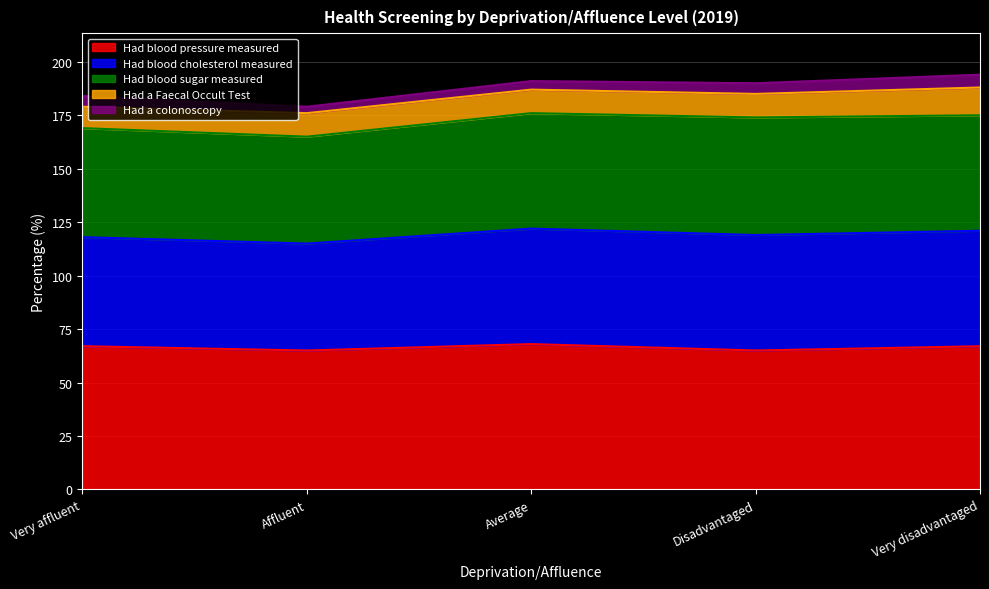

Which label corresponds to the smallest value in the chart?

Affluent